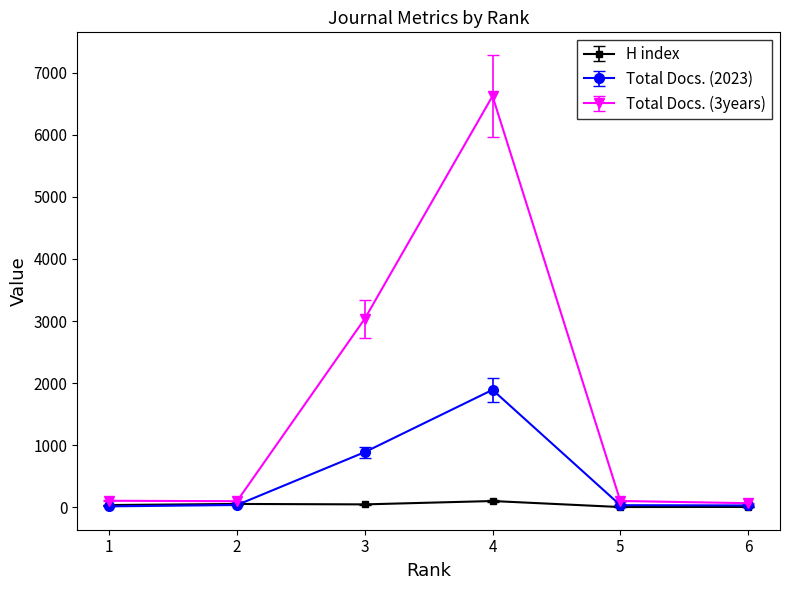

Does the chart display data point markers on the line(s)?

Yes